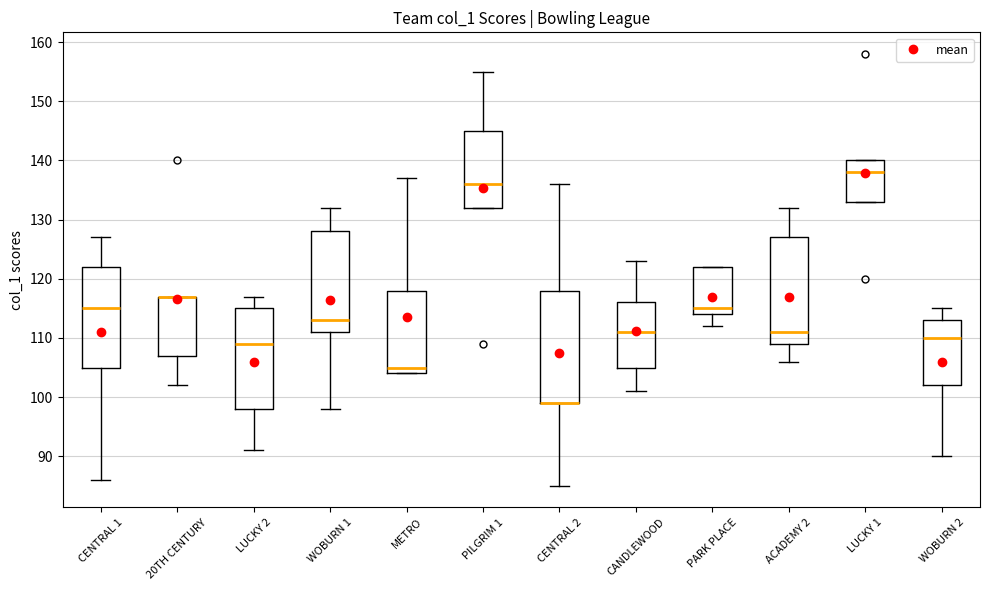

Reading left to right, read every box against the y-axis: the position of its median line, the range the box covers, and the ends of its whiskers. The values are not printed on the chart, so give them approximately, as read against the axis.

CENTRAL 1: median 115, box 105 to 122, whiskers 86 to 127
20TH CENTURY: median 117 (drawn on the box's upper edge), box 107 to 117, whiskers 102 to 117
LUCKY 2: median 109, box 98 to 115, whiskers 91 to 117
WOBURN 1: median 113, box 111 to 128, whiskers 98 to 132
METRO: median 105, box 104 to 118, whiskers 104 to 137
PILGRIM 1: median 136, box 132 to 145, whiskers 132 to 155
CENTRAL 2: median 99 (drawn on the box's lower edge), box 99 to 118, whiskers 85 to 136
CANDLEWOOD: median 111, box 105 to 116, whiskers 101 to 123
PARK PLACE: median 115, box 114 to 122, whiskers 112 to 122
ACADEMY 2: median 111, box 109 to 127, whiskers 106 to 132
LUCKY 1: median 138, box 133 to 140, whiskers 133 to 140
WOBURN 2: median 110, box 102 to 113, whiskers 90 to 115